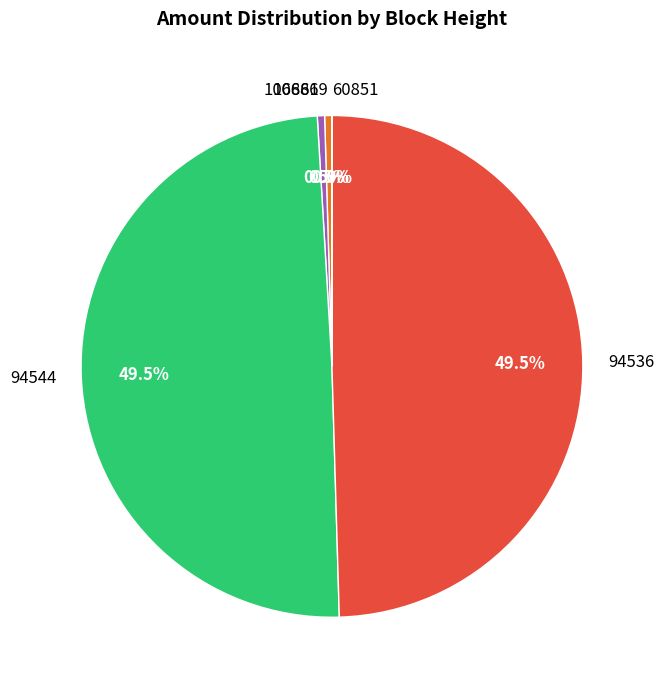

How much of the chart is everything except 94536?

50.5%